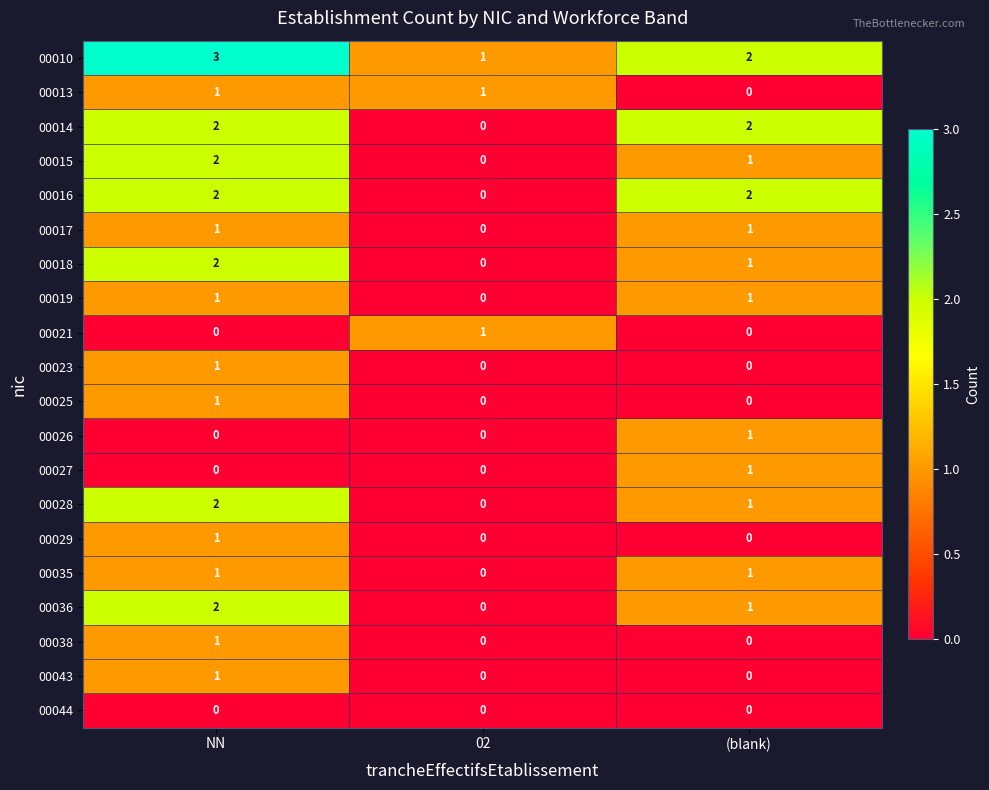

At how many categories does at least one series exceed 0?

3